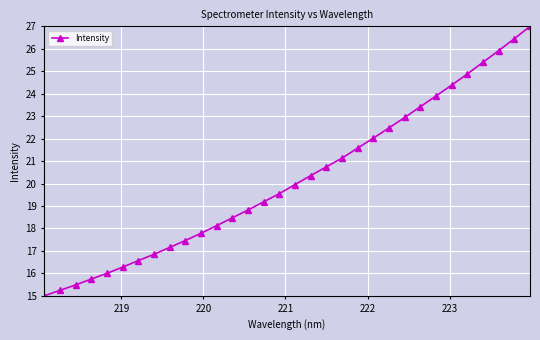

What is the difference between the maximum and minimum values?

12.0